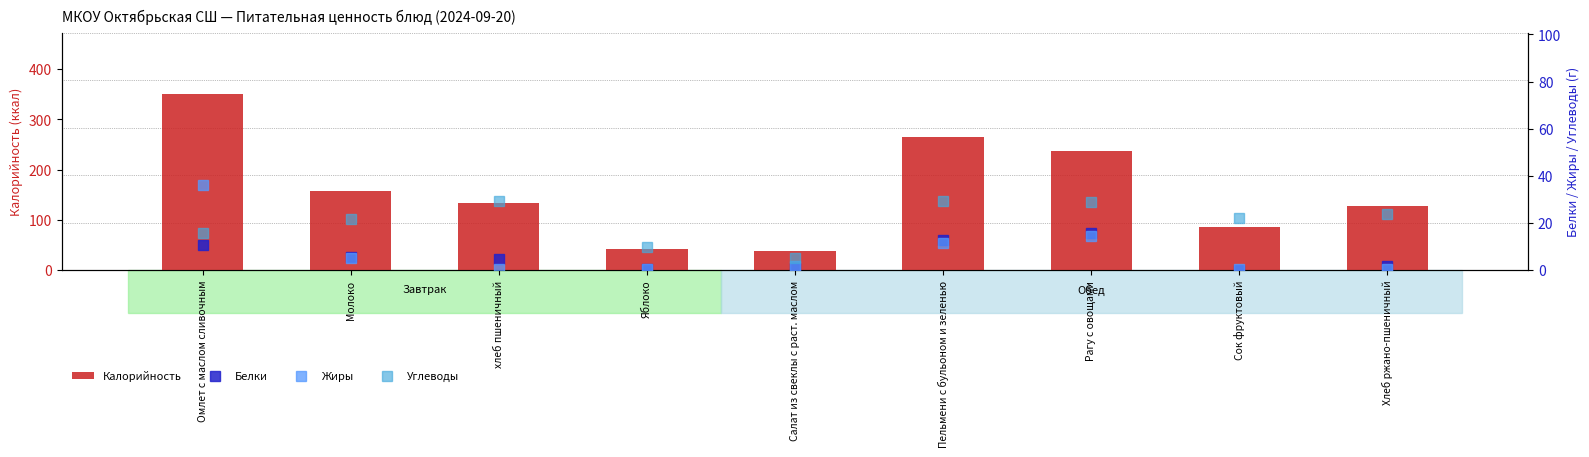

What is the sum of all Углеводы values?

186.4